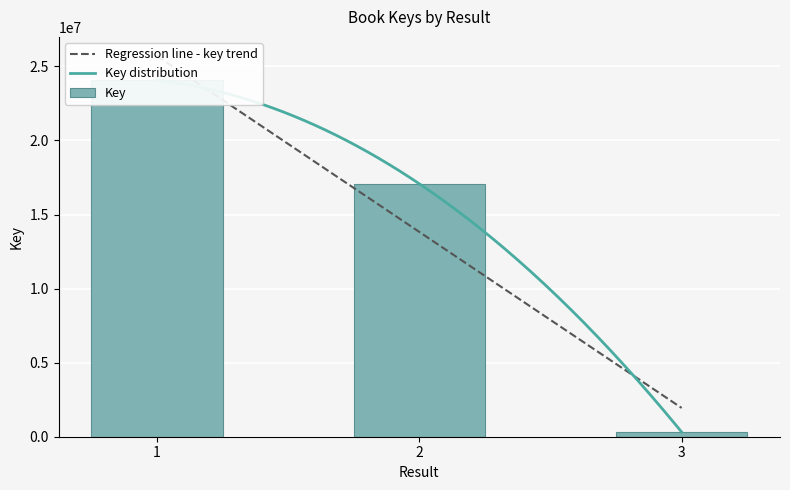

Reading left to right, what are all the values shown in this chart?

1=24080699	2=17074546	3=317694